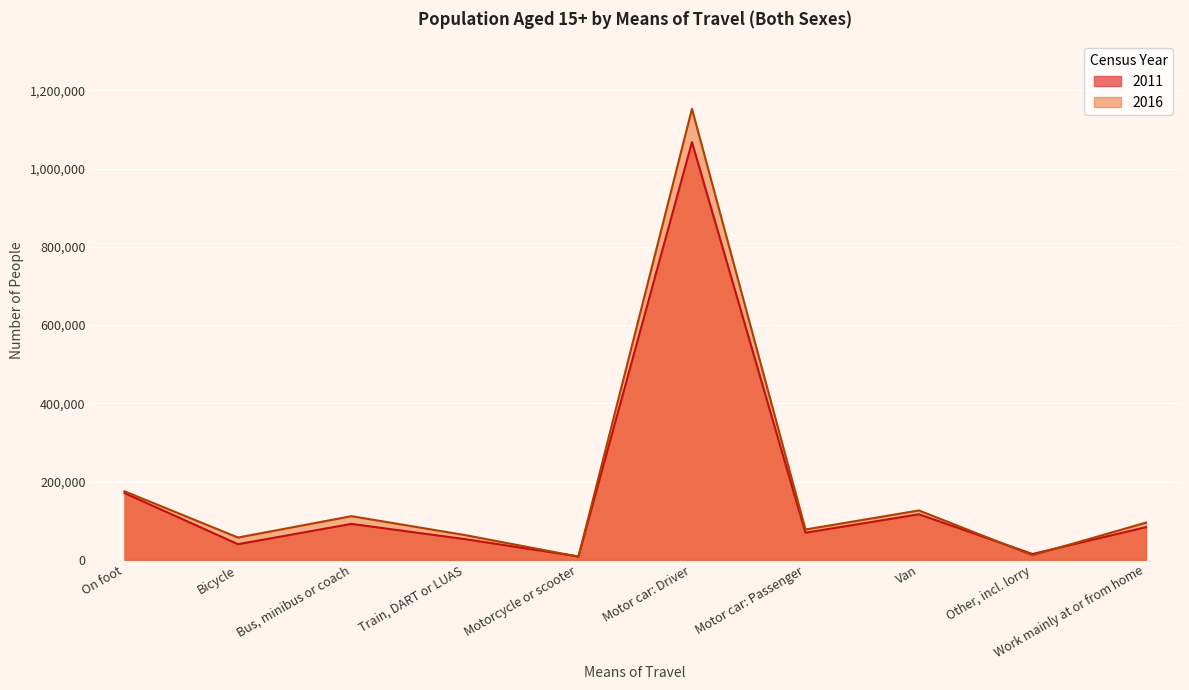

List the series in order of their peak value, highest first.

2016, 2011